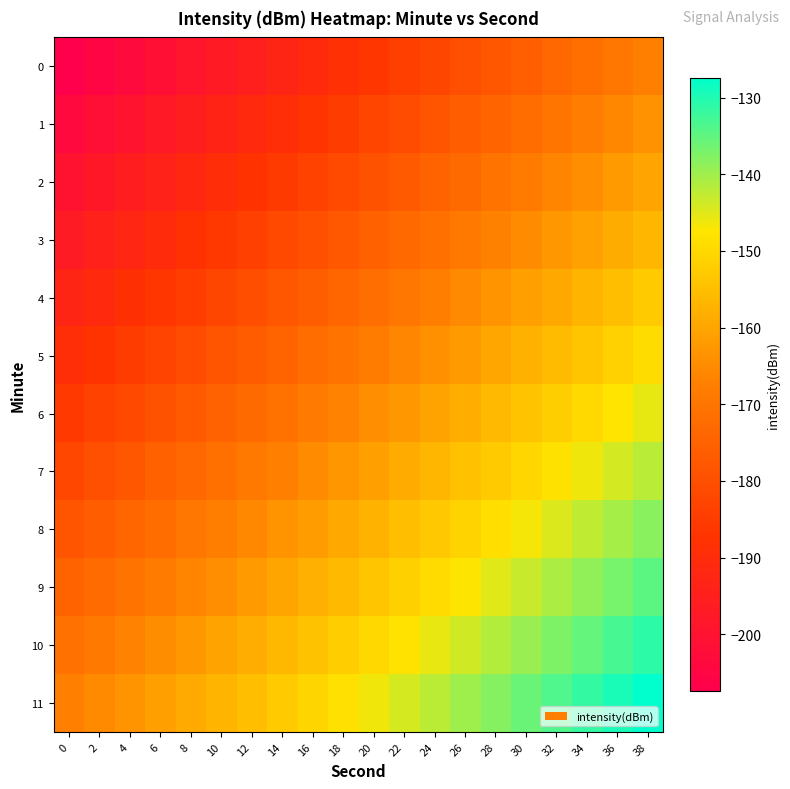

At which category is the sum across all series the highest?

38